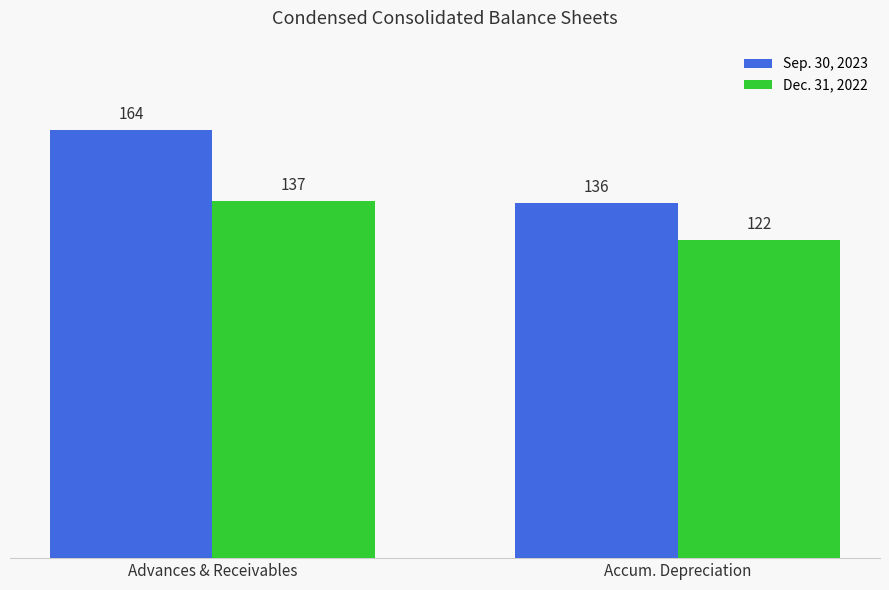

True or false: Dec. 31, 2022 has a value of 122 at Accum. Depreciation.

True